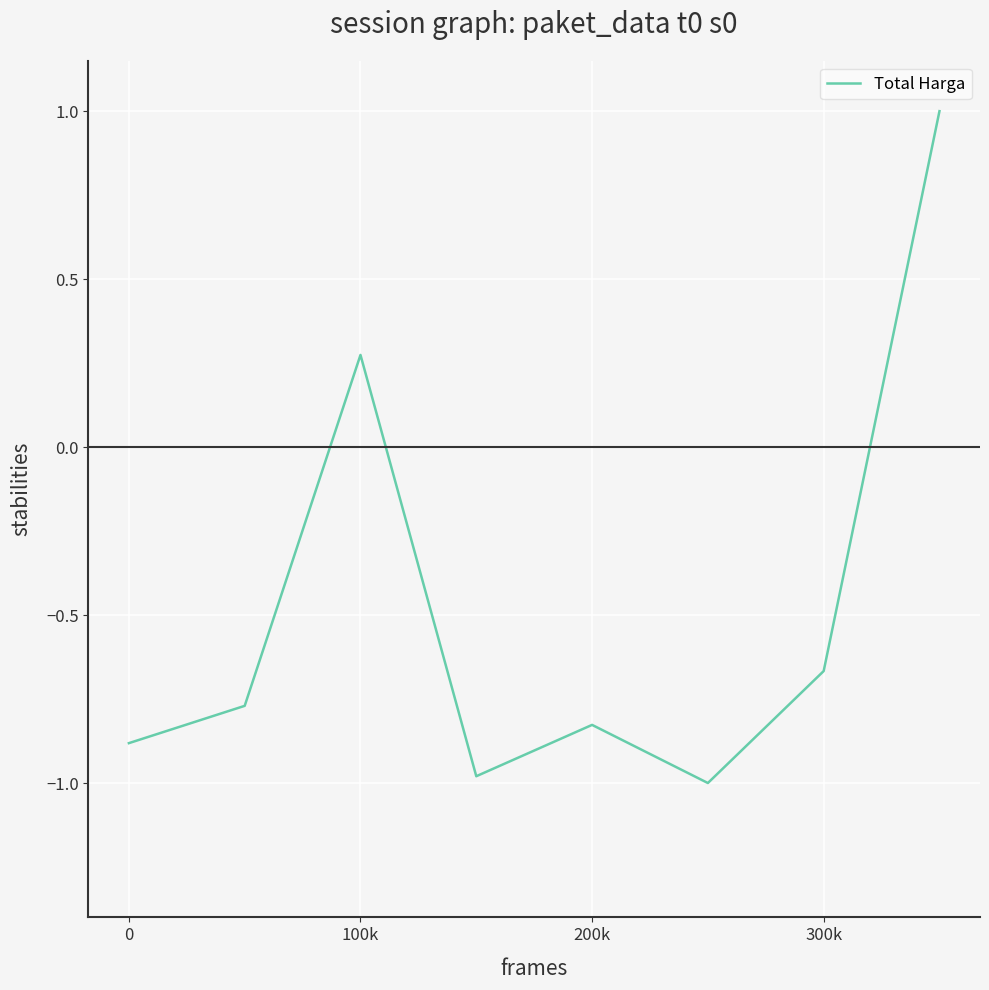

What is the difference between the maximum and second lowest values?

2.0